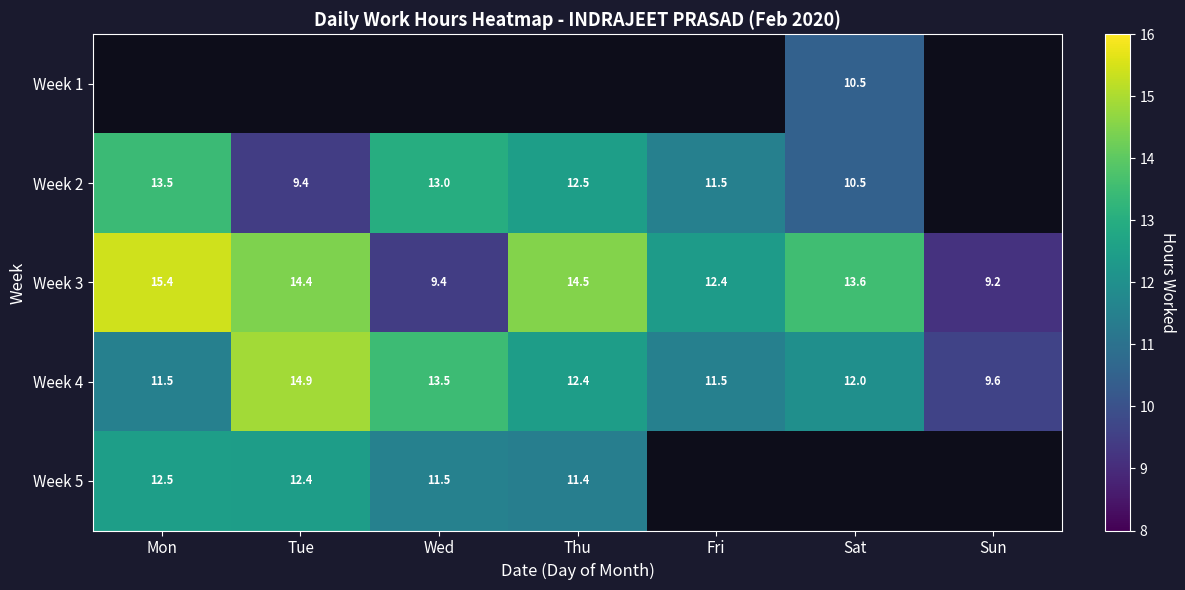

What is the approximate value of Week 4 at Mon?

11.5